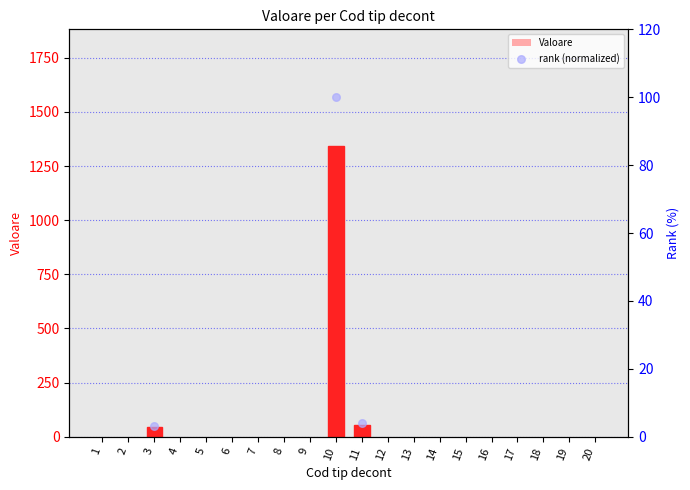

Which series contains the highest Y value?

Valoare